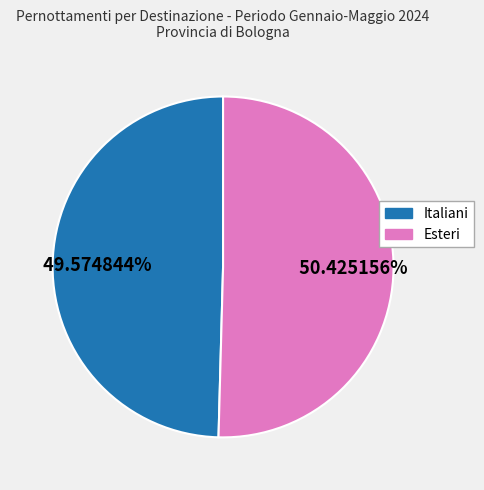

To the nearest percent, what is the difference between the largest and smallest slice percentages?

1%